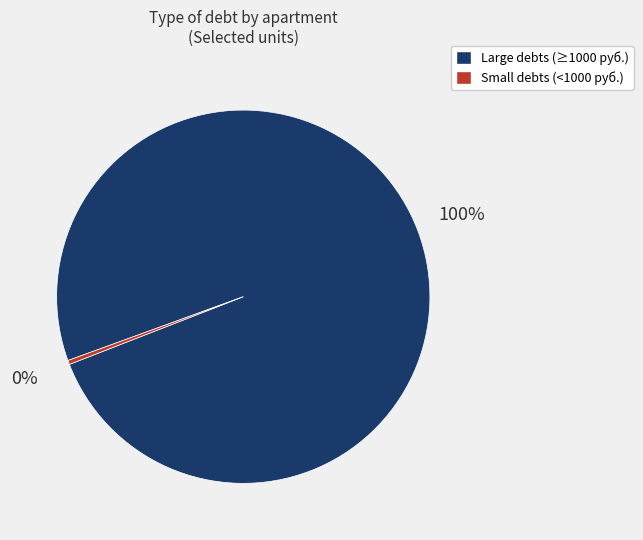

How many segments does this pie chart have?

2